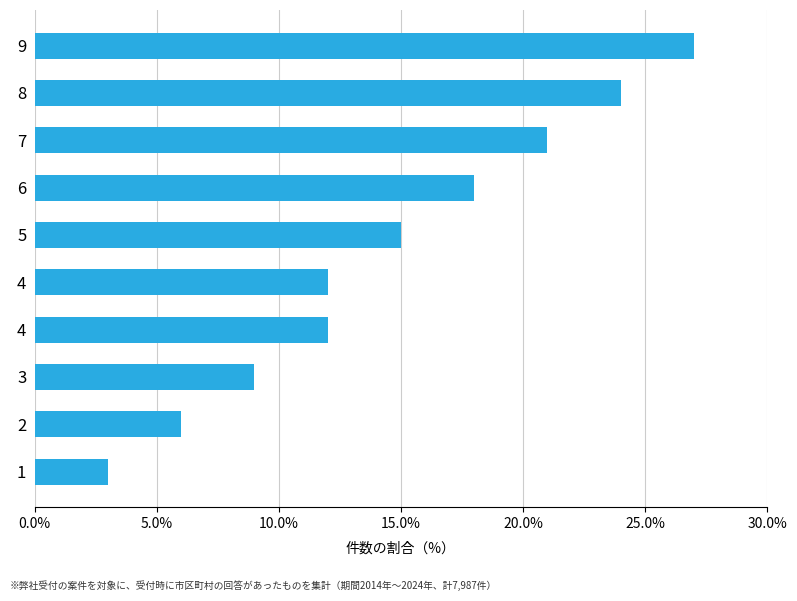

At which label is the value closest to 15?

5